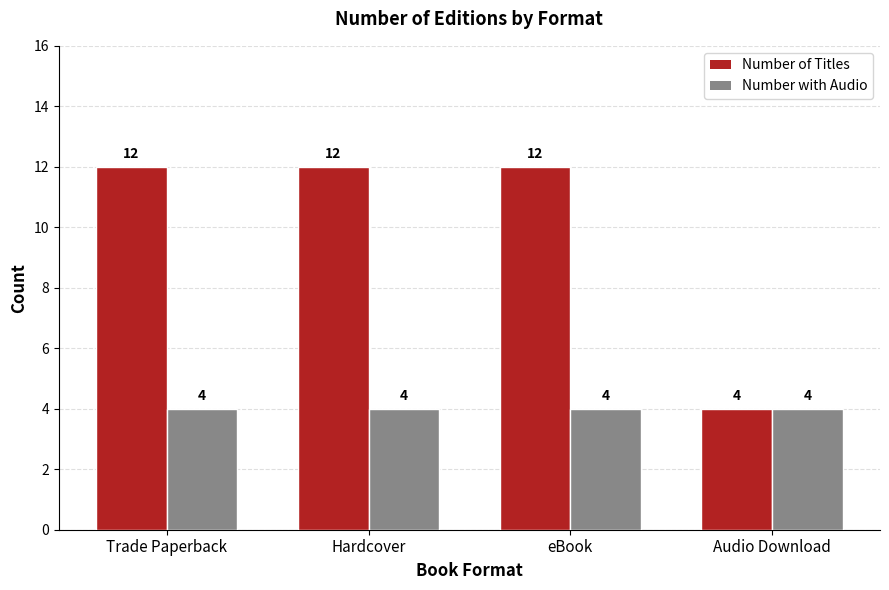

Reading left to right, list all the values displayed in this chart.

Number of Titles: 12	12	12	4
Number with Audio: 4	4	4	4